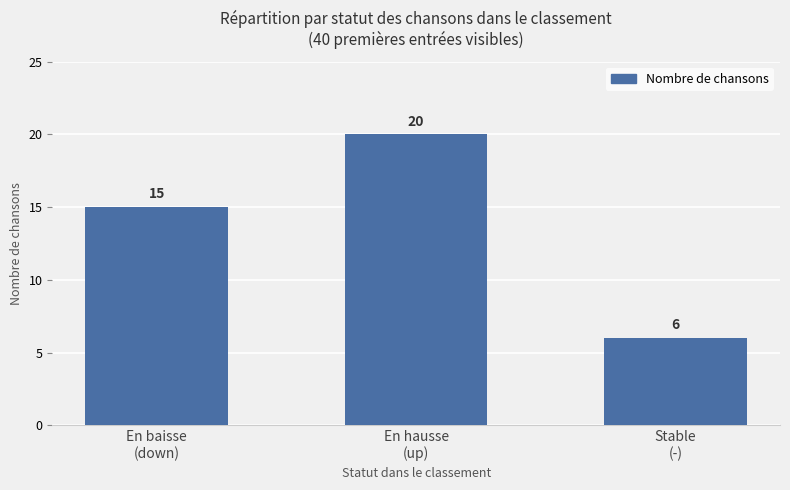

How many values are below 15?

1